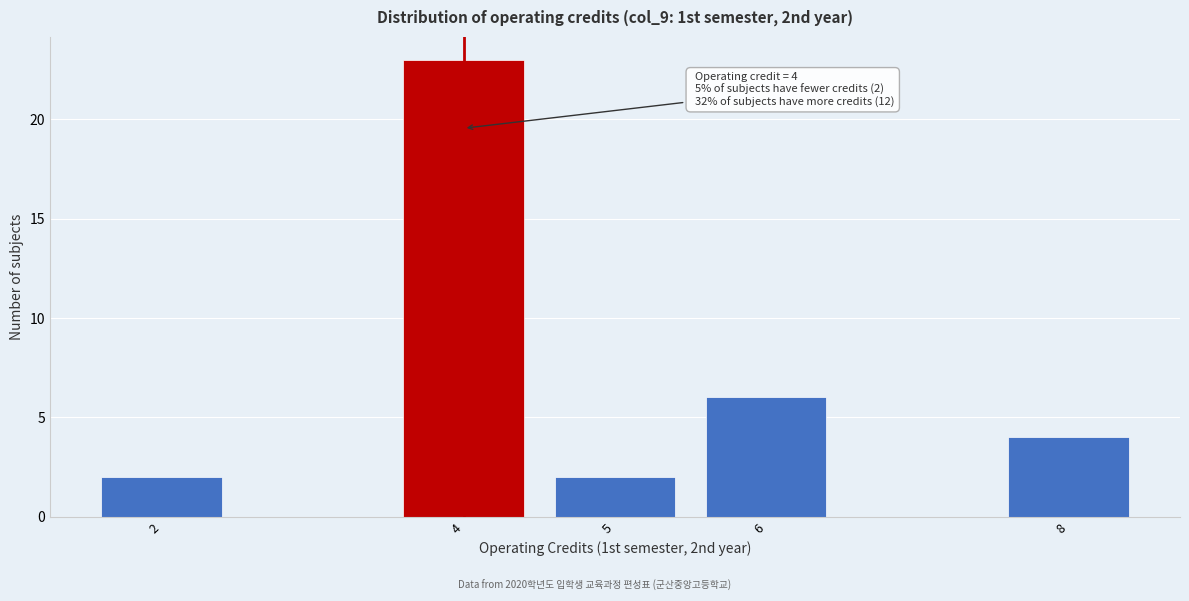

Reading left to right, transcribe all the data shown in this chart.

2	23	2	6	4